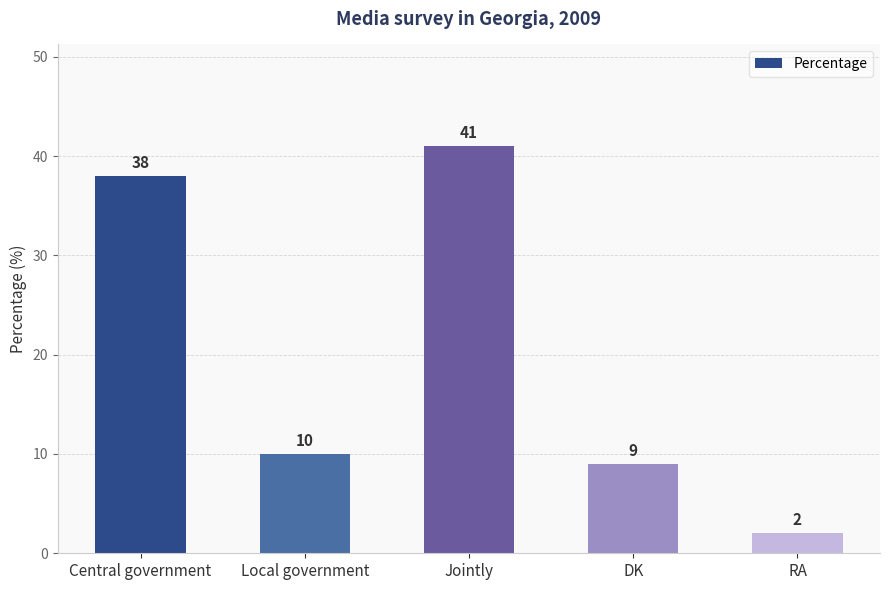

Are the bars horizontal?

No